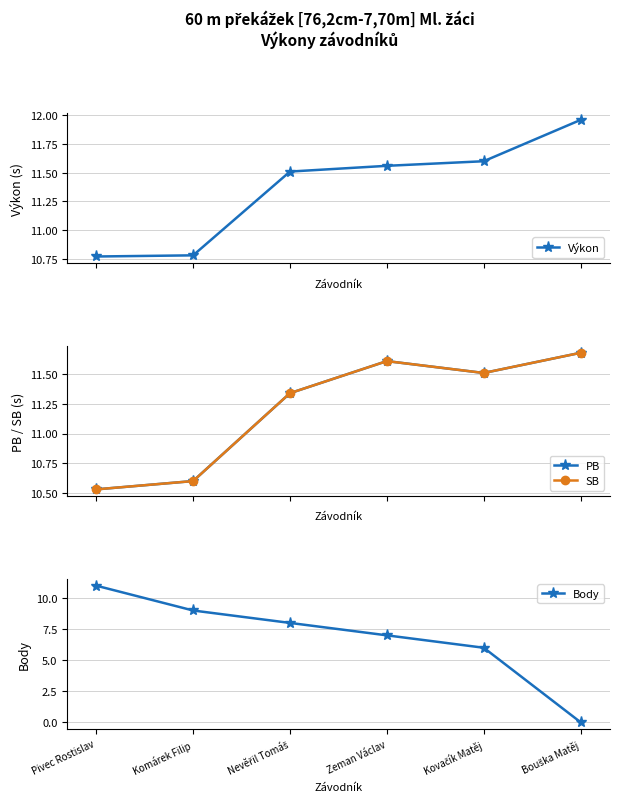

True or false: Výkon has a value of 5.7 at Pivec Rostislav.

False